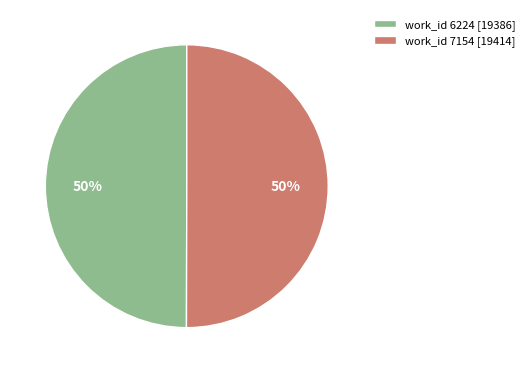

Approximately how many times larger is the value at work_id 7154 [19414] compared to work_id 6224 [19386]?

1.0